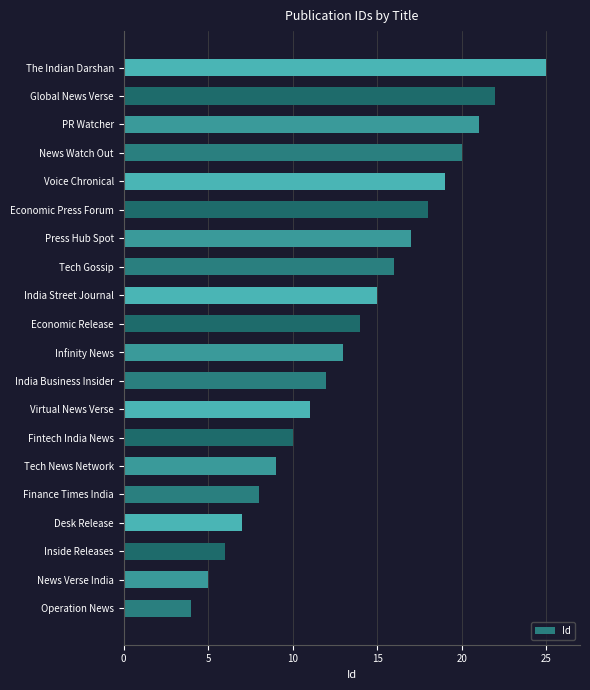

How many data points are less than 14?

10